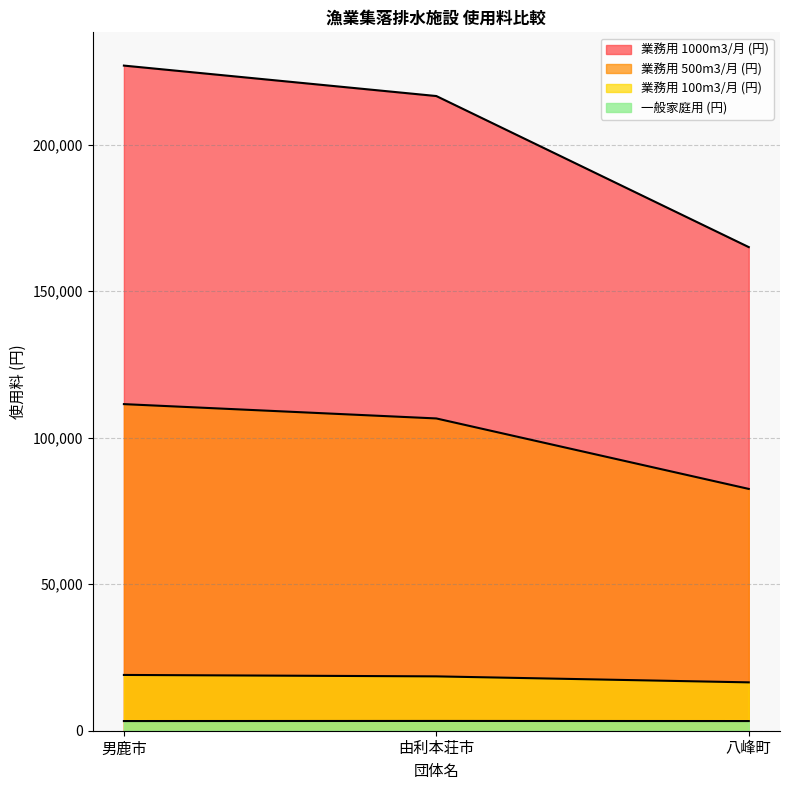

Which has a higher value, 八峰町 or 由利本荘市?

由利本荘市